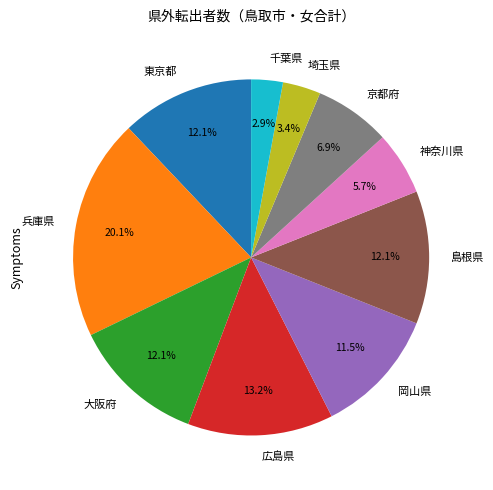

Does 埼玉県 account for over 50% of the chart?

No